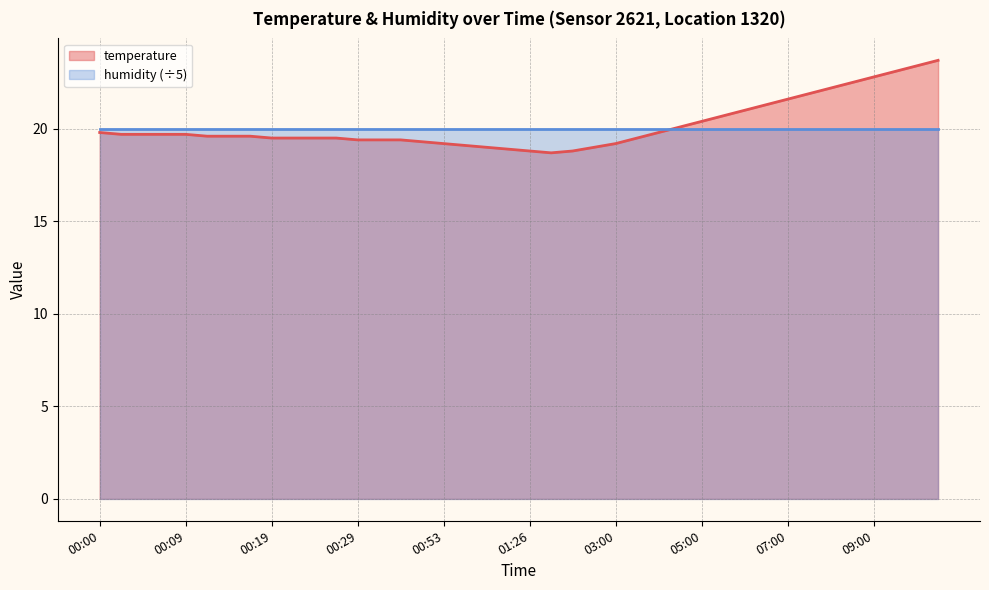

What value does the data have at 00:24?

19.5